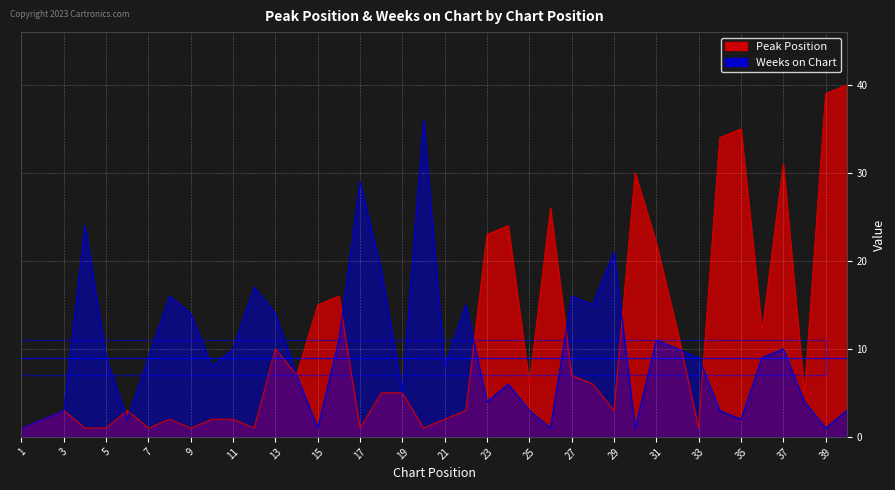

Reading left to right, extract all data points from this chart.

Peak Position: 1=1	2=2	3=3	4=1	5=1	6=3	7=1	8=2	9=1	10=2	11=2	12=1	13=10	14=7	15=15	16=16	17=1	18=5	19=5	20=1	21=2	22=3	23=23	24=24	25=6	26=26	27=7	28=6	29=3	30=30	31=22	32=12	33=1	34=34	35=35	36=12	37=31	38=5	39=39	40=40
Weeks on Chart: 1=1	2=2	3=3	4=24	5=9	6=2	7=9	8=16	9=14	10=8	11=10	12=17	13=14	14=7	15=1	16=11	17=29	18=19	19=5	20=36	21=8	22=15	23=4	24=6	25=3	26=1	27=16	28=15	29=21	30=1	31=11	32=10	33=9	34=3	35=2	36=9	37=10	38=4	39=1	40=3